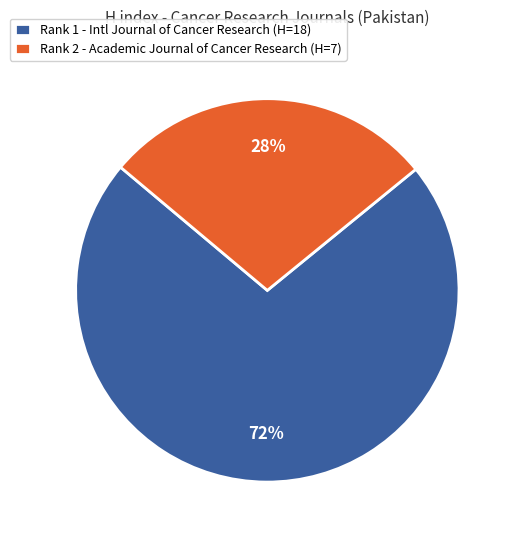

What percentage is the Rank 2 - Academic Journal of Cancer Research (H=7) slice, to the nearest percent?

28%